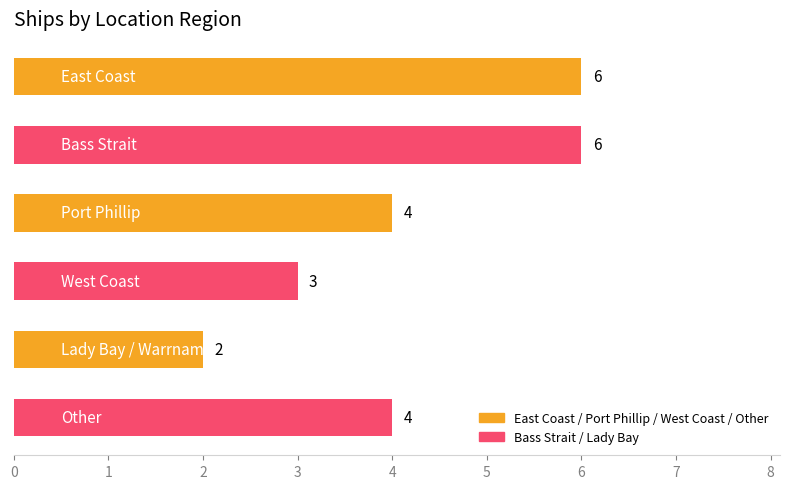

How many series are shown in this chart?

1